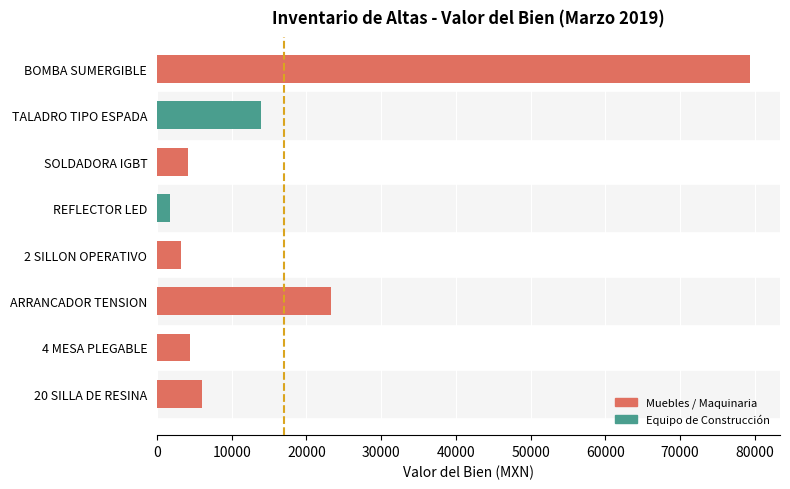

Between BOMBA SUMERGIBLE and REFLECTOR LED, which is larger?

BOMBA SUMERGIBLE